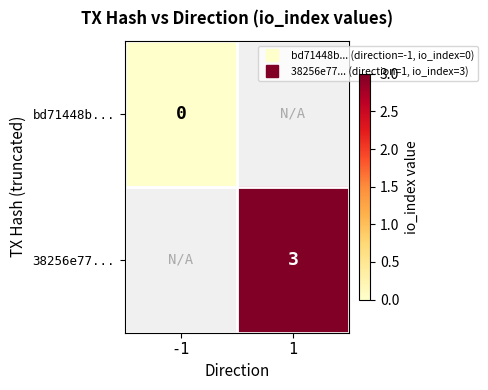

Is the value of 38256e77... at -1 greater than the value of bd71448b... at -1?

No